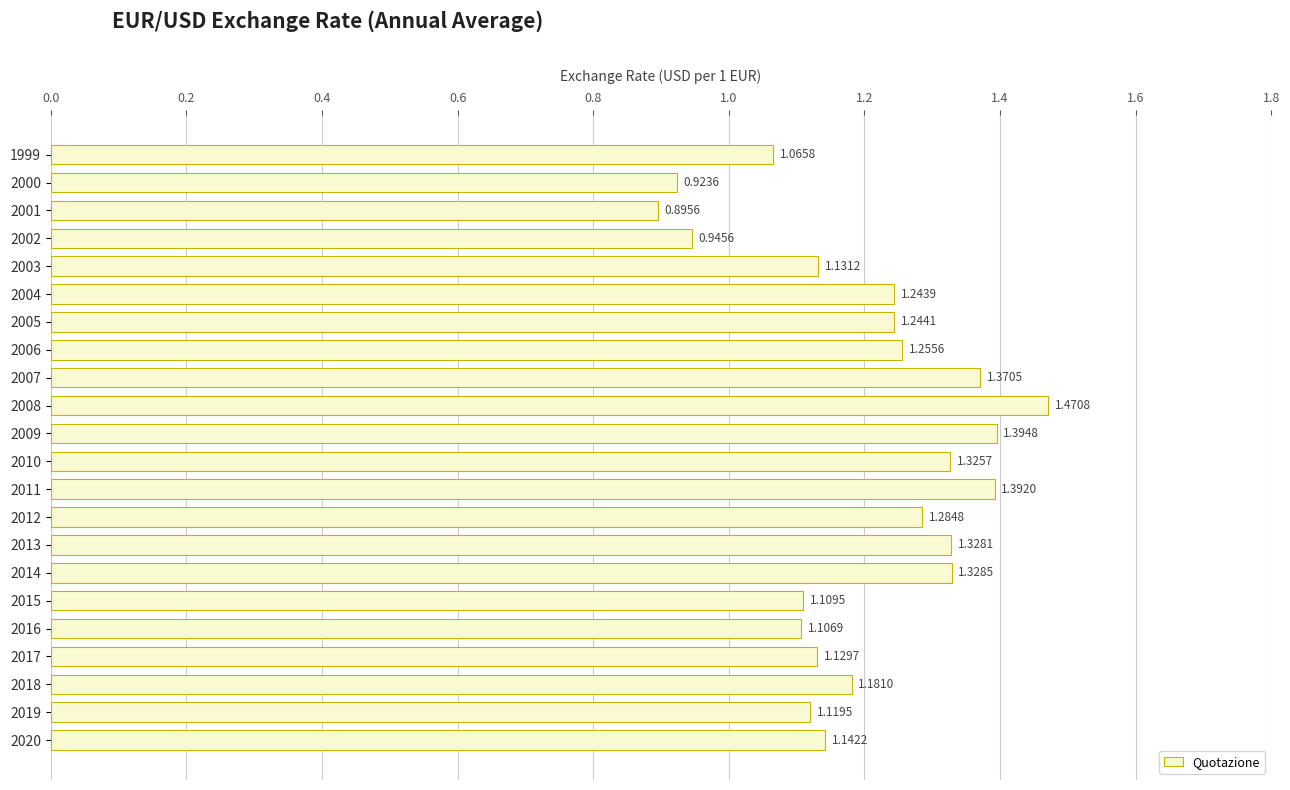

Rank the categories by value from lowest to highest.

2001, 2000, 2002, 1999, 2016, 2015, 2019, 2017, 2003, 2020, 2018, 2004, 2005, 2006, 2012, 2010, 2013, 2014, 2007, 2011, 2009, 2008